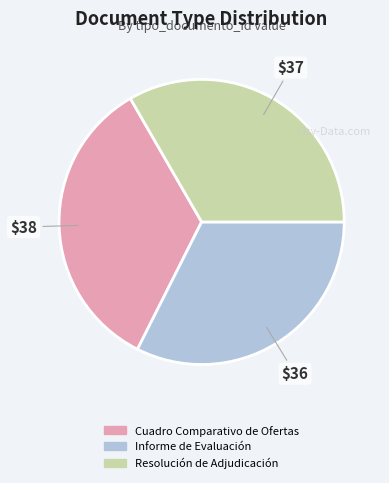

Which has a higher value, Cuadro Comparativo de Ofertas or Informe de Evaluación?

Cuadro Comparativo de Ofertas